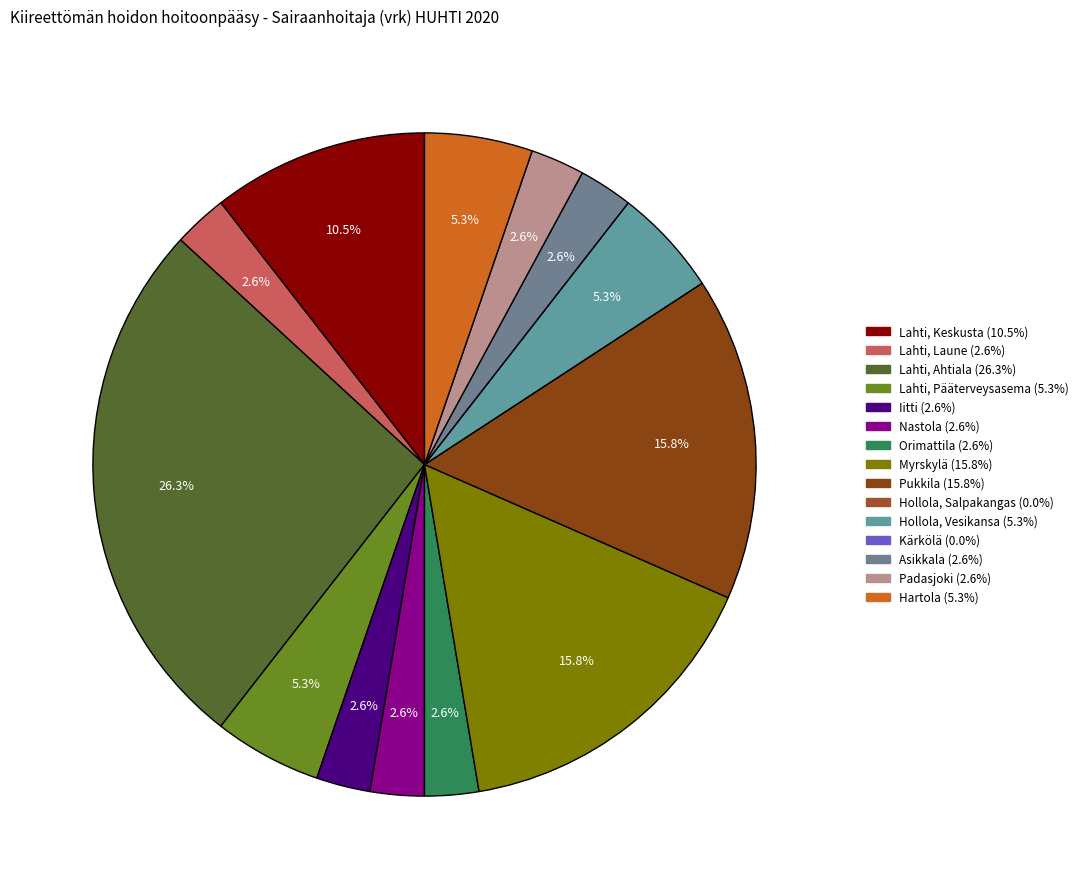

How many slices are in this pie chart?

15